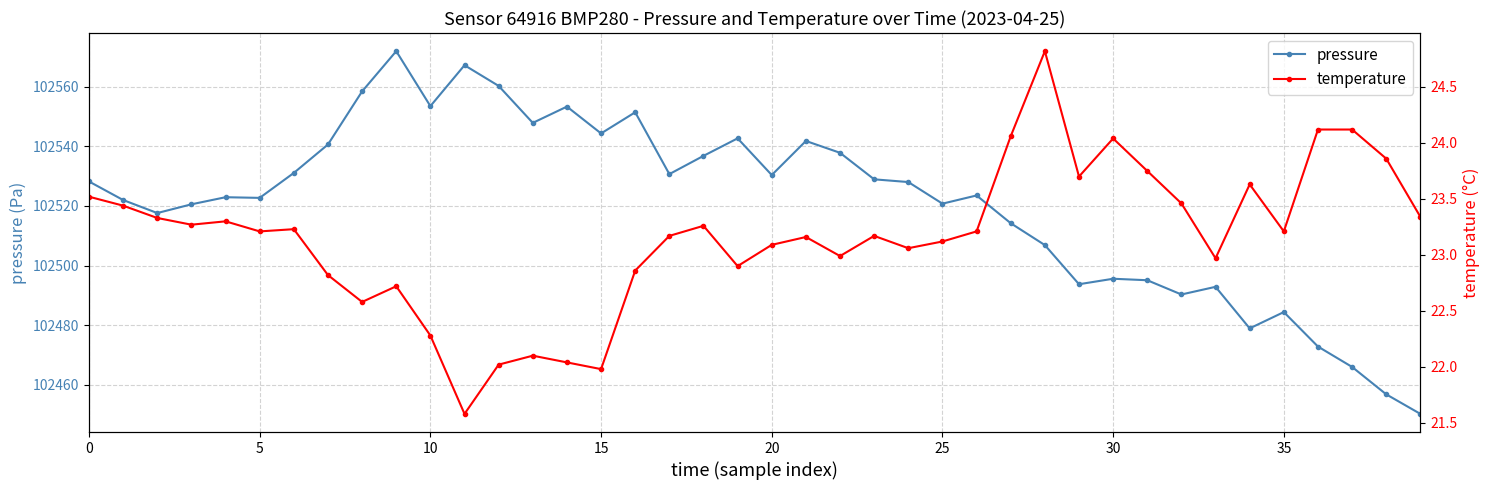

The pressure series shows 102530.4 at 20. True or false?

True